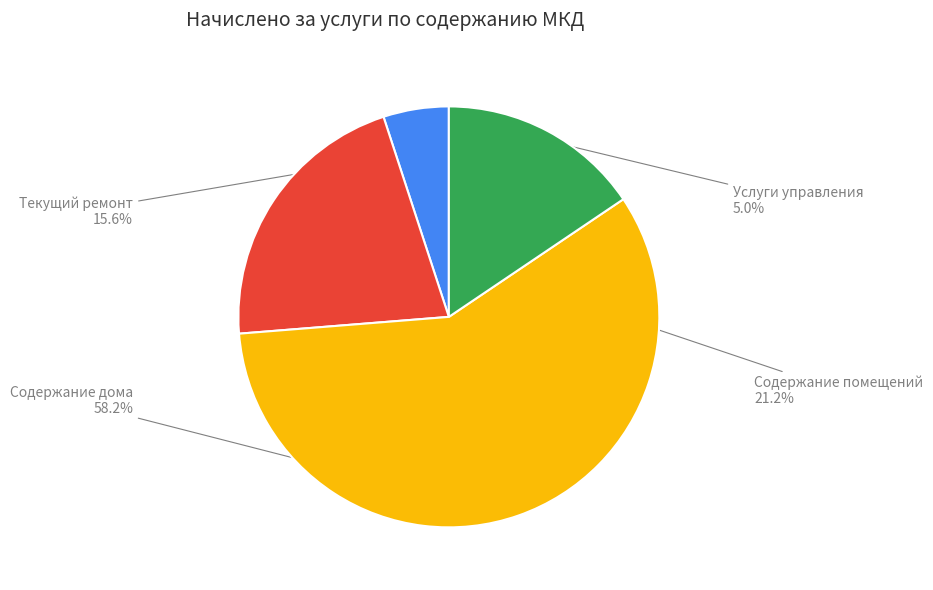

What percentage is NOT represented by Услуги управления?

95.0%